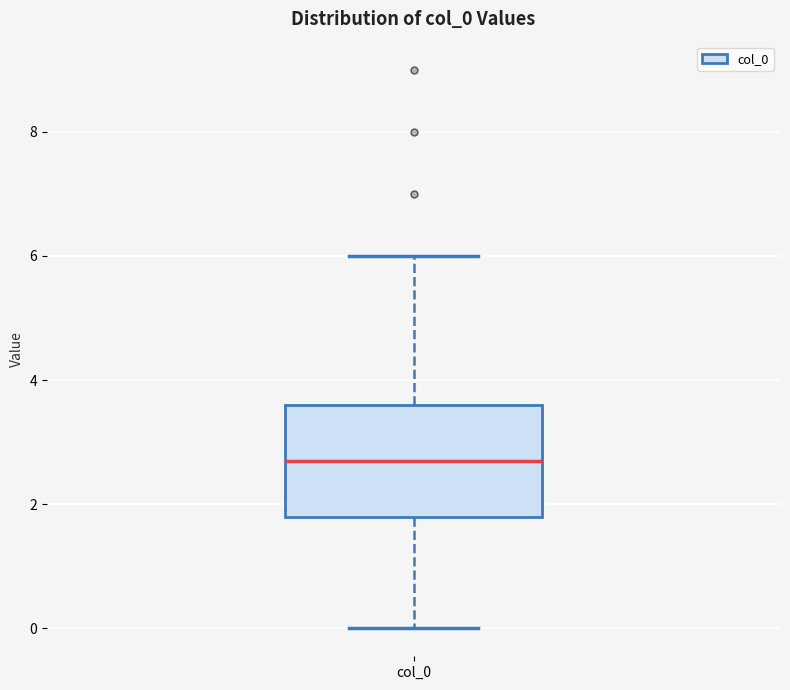

Read this box plot against the y-axis: the position of the median line, the range covered by the box, and the ends of both whiskers. The values are not printed on the chart, so give them approximately, as read against the axis.

median 2.8, box 1.8 to 3.6, whiskers 0.0 to 6.0